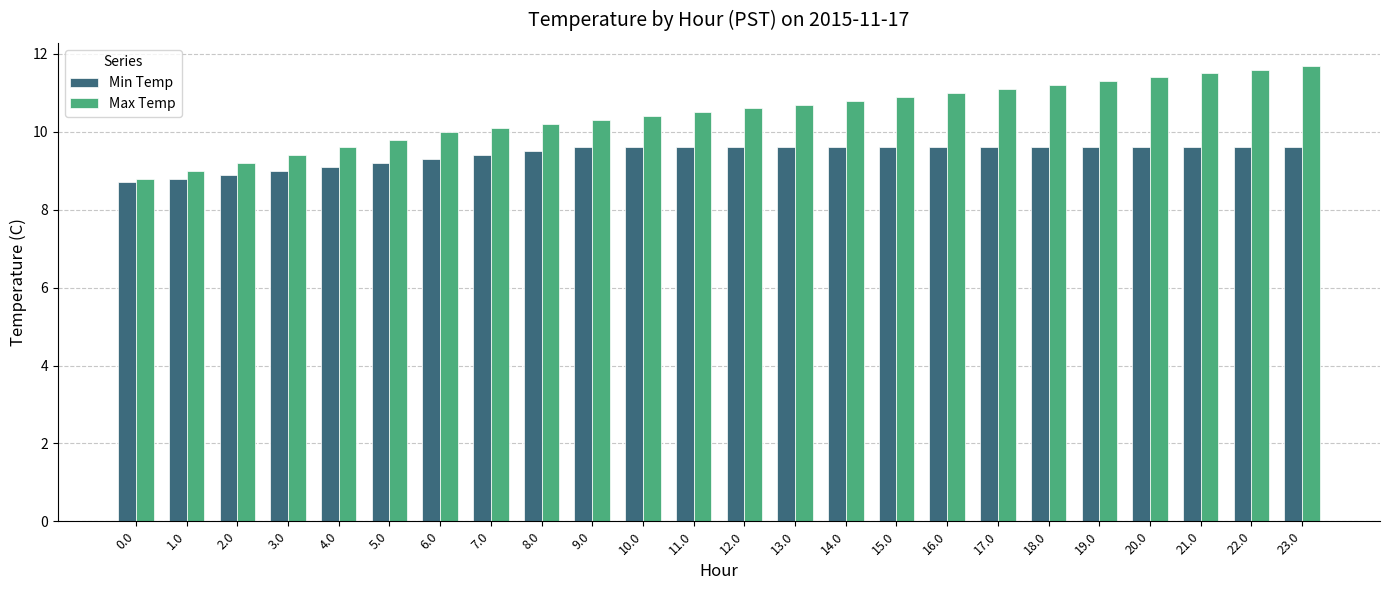

Is it true that Min Temp equals 9.1 at 4.0?

True